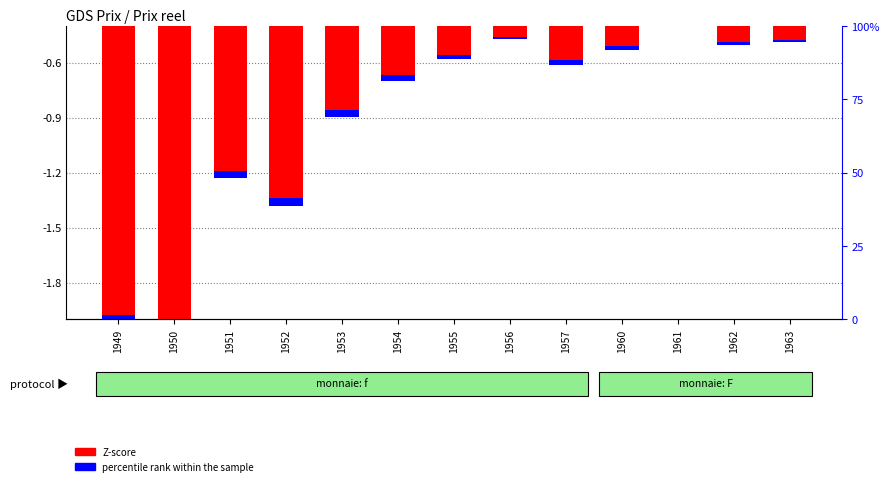

How many bars are there in total?

26